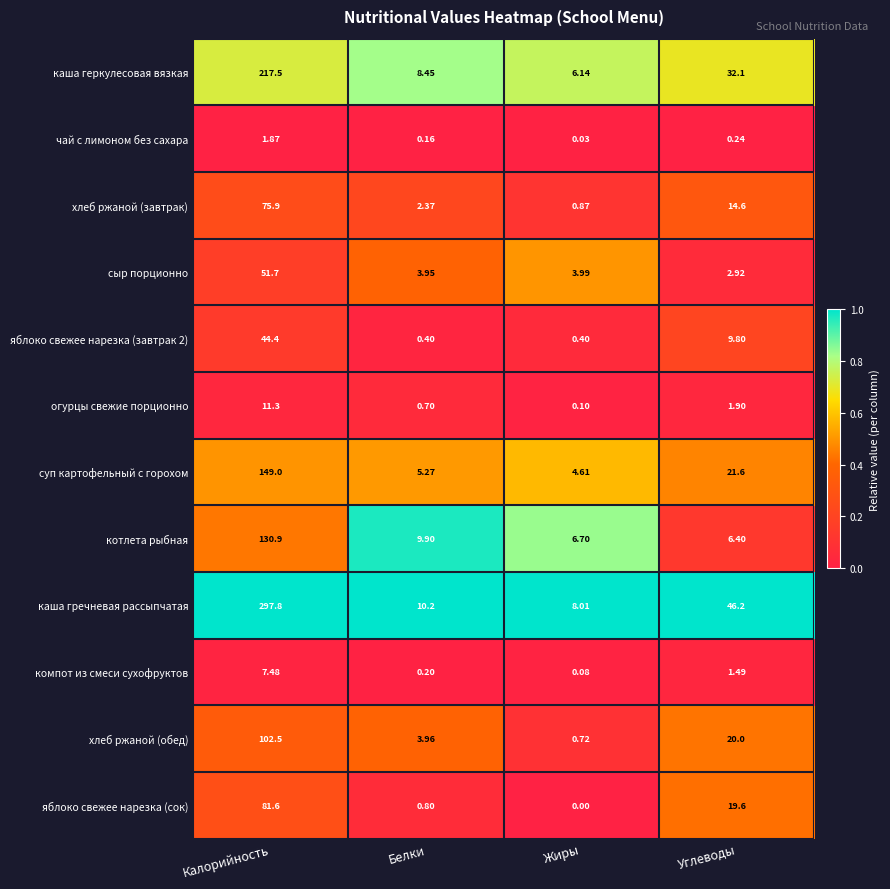

Where does the хлеб ржаной (завтрак) series first go above 14?

Калорийность